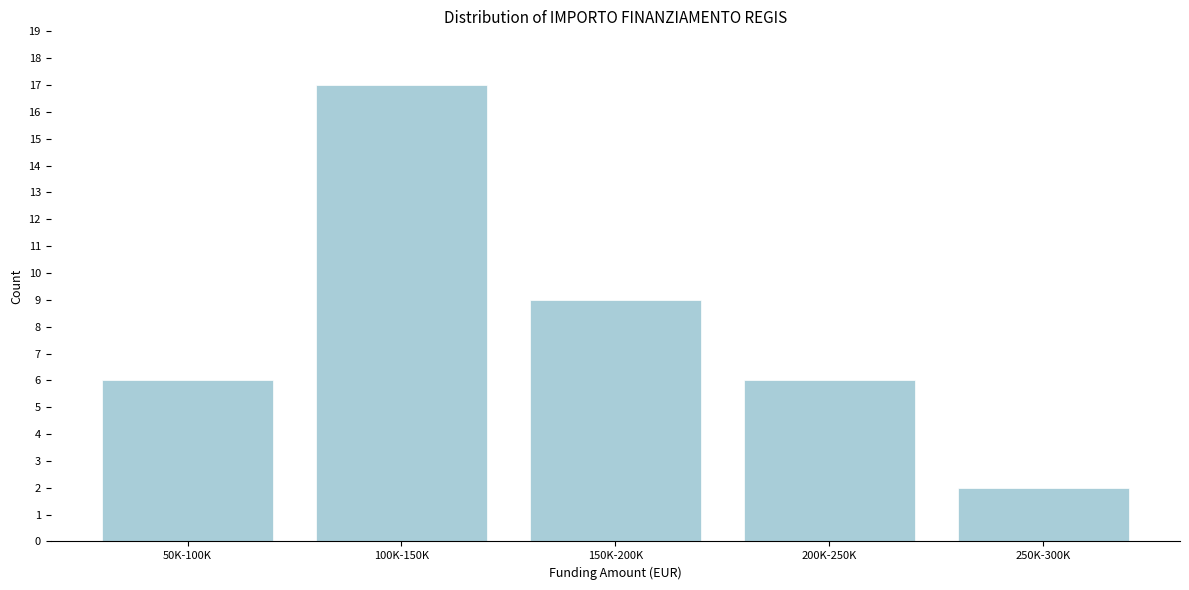

Reading right to left, extract all data points from this chart.

250K-300K=2	200K-250K=6	150K-200K=9	100K-150K=17	50K-100K=6